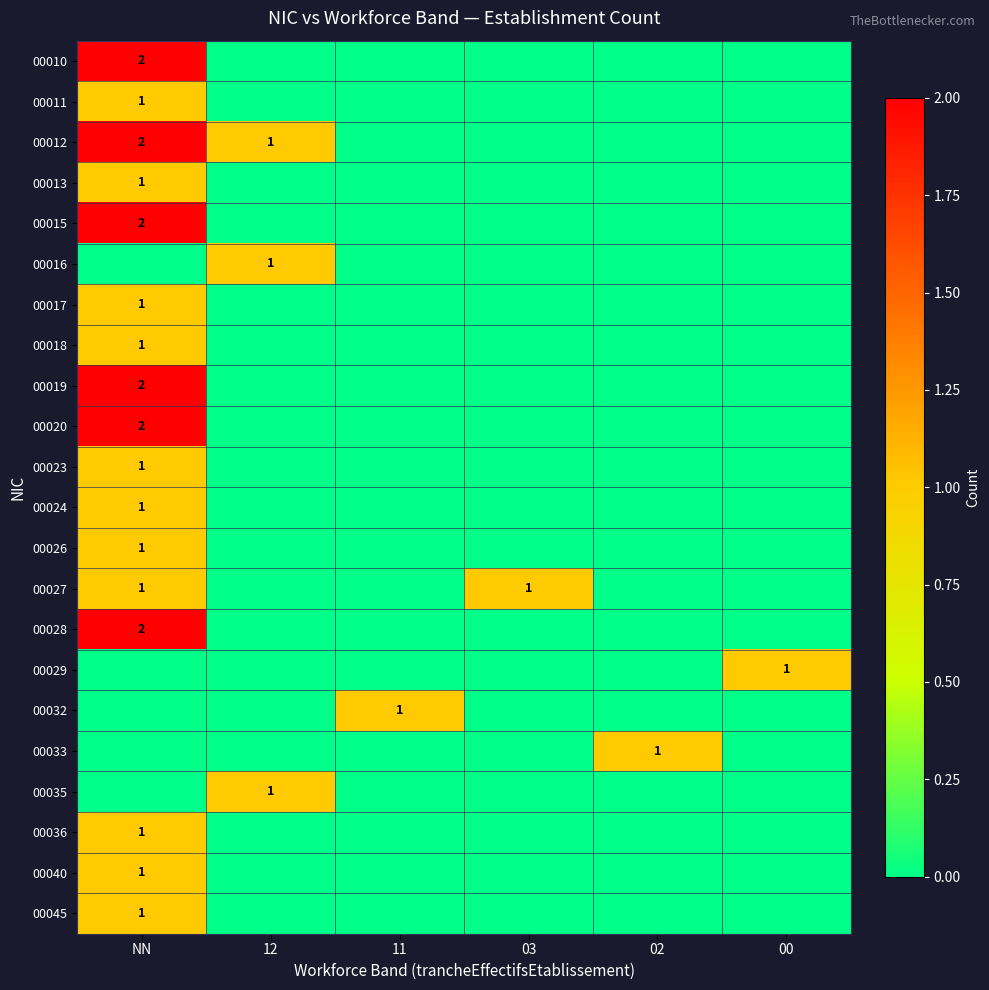

At 03, list the series in order from smallest to largest.

00010, 00011, 00012, 00013, 00015, 00016, 00017, 00018, 00019, 00020, 00023, 00024, 00026, 00028, 00029, 00032, 00033, 00035, 00036, 00040, 00045, 00027